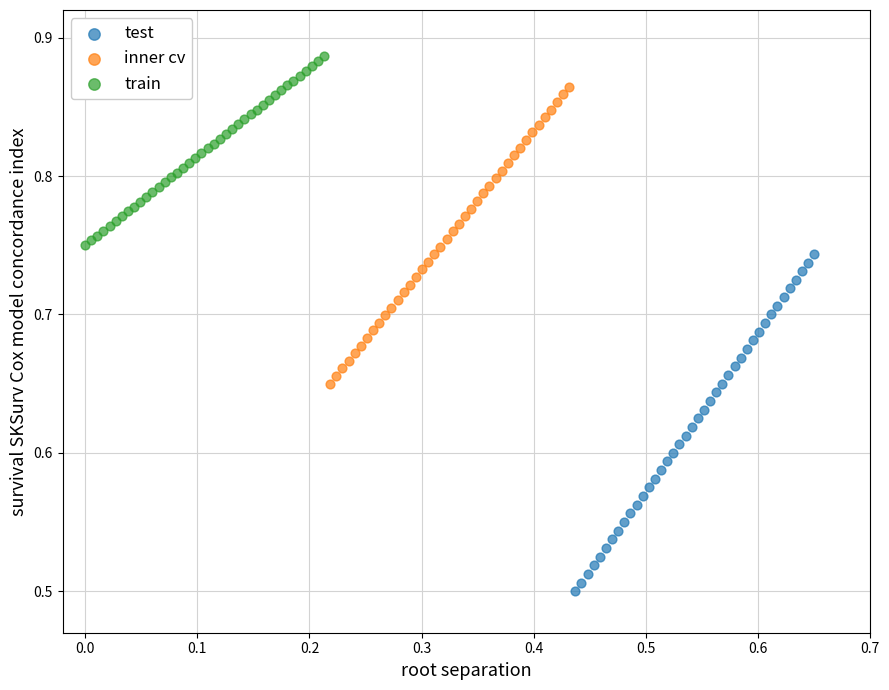

Which series contains the highest Y value?

train